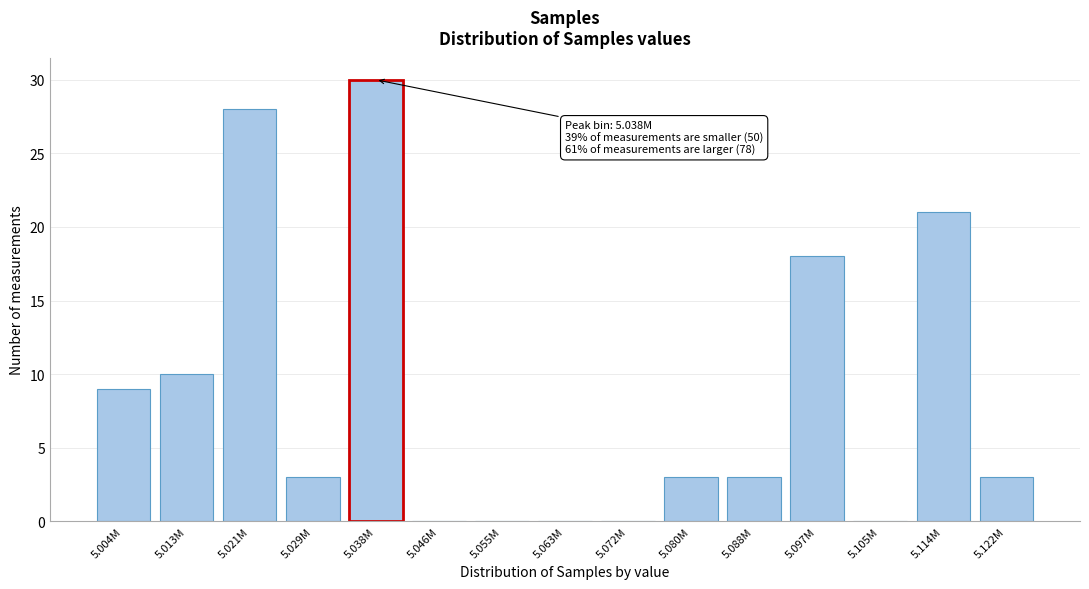

Reading left to right, what are all the values shown in this chart?

5.004M=9	5.013M=10	5.021M=28	5.029M=3	5.038M=30	5.046M=0	5.055M=0	5.063M=0	5.072M=0	5.080M=3	5.088M=3	5.097M=18	5.105M=0	5.114M=21	5.122M=3